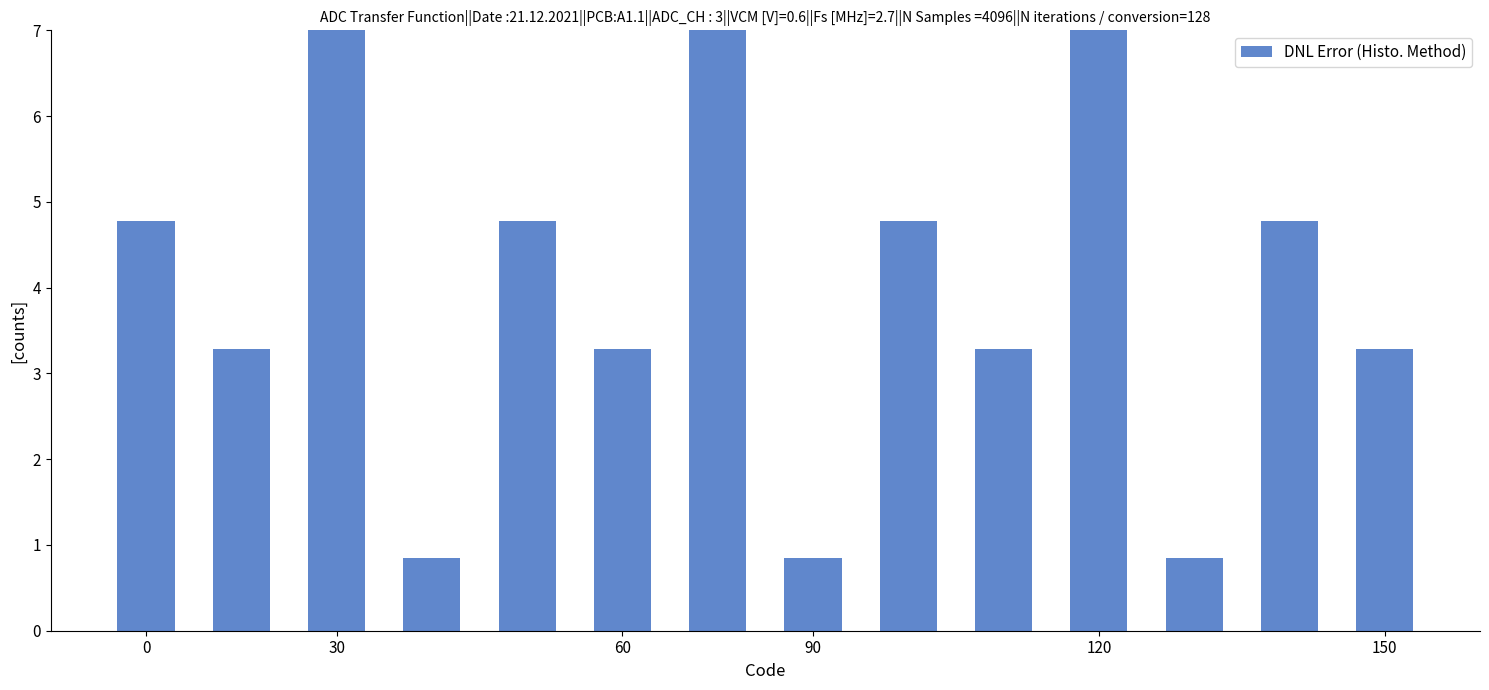

What is the value of the 9th bar from the left?

4.8